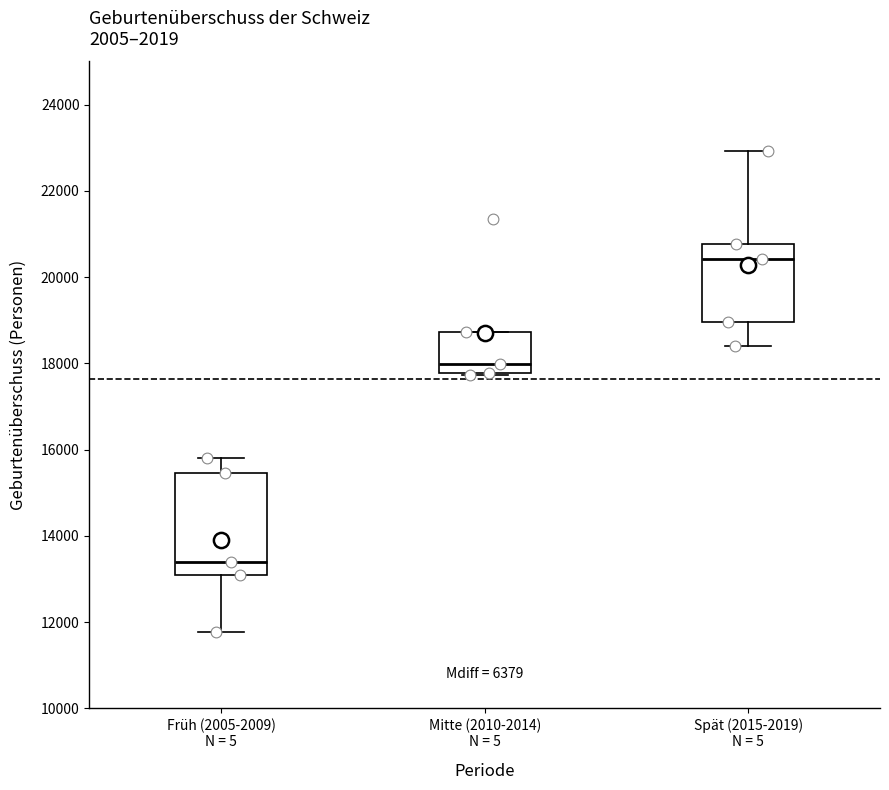

Reading left to right, transcribe this box plot: for each box, give where its median line is, the range the box spans, and where its two whiskers end, as read against the y-axis. The values are not printed on the chart, so give them approximately, as read against the axis.

Früh (2005-2009) N = 5: median 13400, box 13000 to 15400, whiskers 11800 to 15800
Mitte (2010-2014) N = 5: median 18000, box 17800 to 18800, whiskers 17800 to 18800
Spät (2015-2019) N = 5: median 20400, box 19000 to 20800, whiskers 18400 to 23000